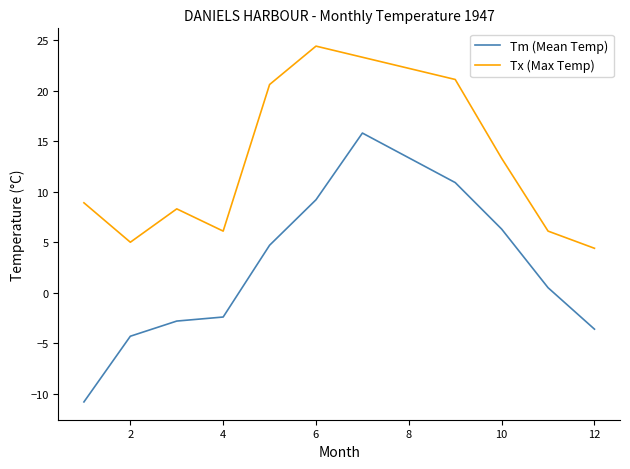

Which series has the largest range (max minus min)?

Tm (Mean Temp)